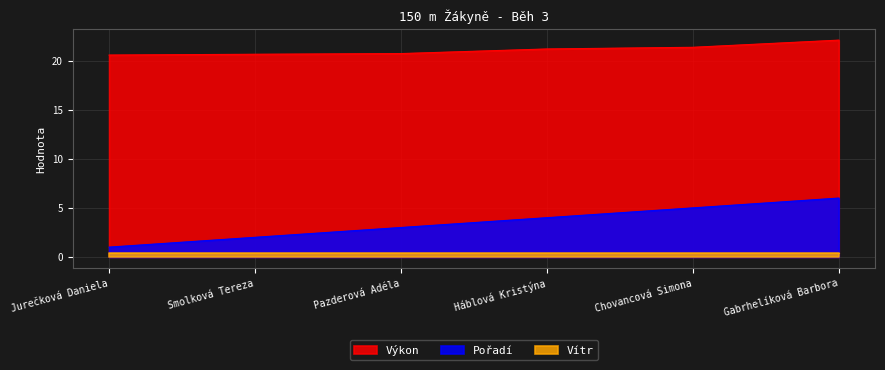

Which series has the widest spread of values?

Pořadí